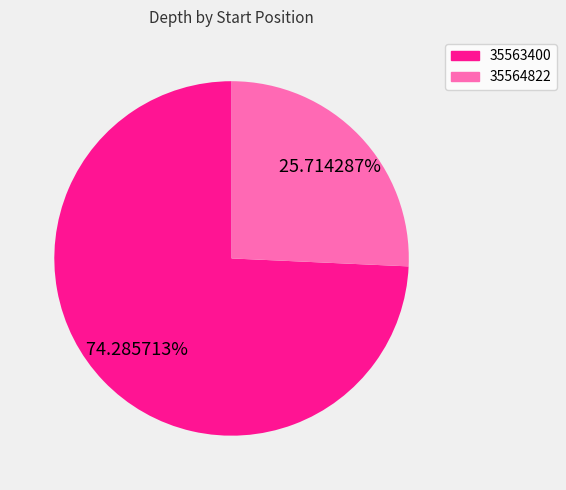

Between 35563400 and 35564822, which is larger?

35563400